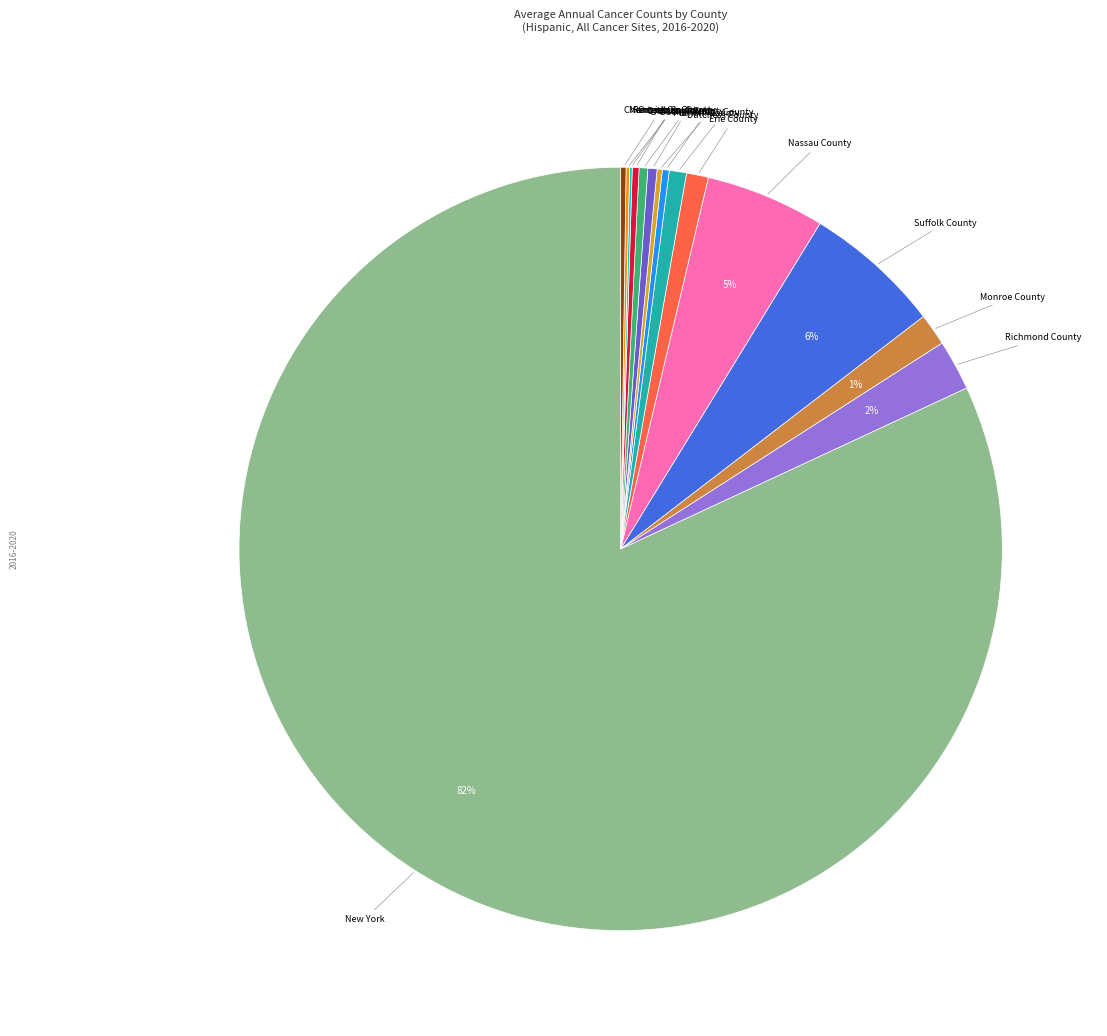

What is the majority slice?

New York